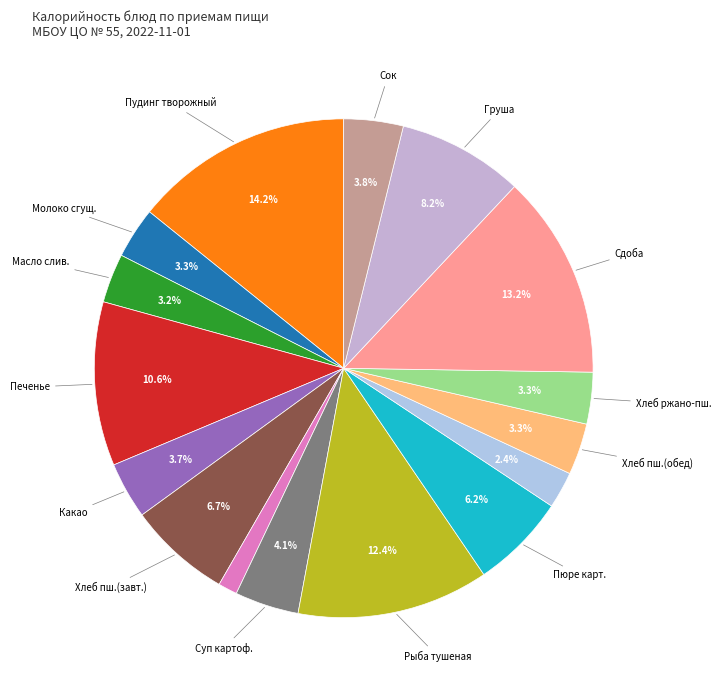

To the nearest percent, what is the difference between the largest and smallest slice percentages?

13%